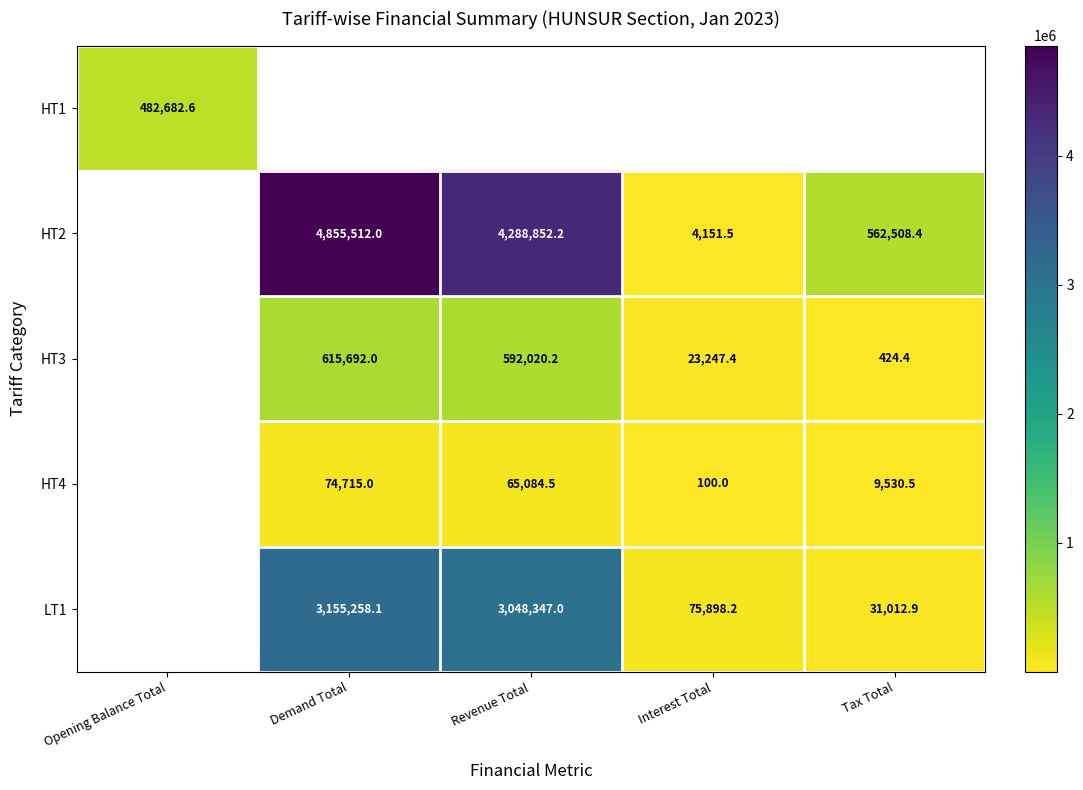

True or false: LT1 has a value of 31012.9 at Tax Total.

True